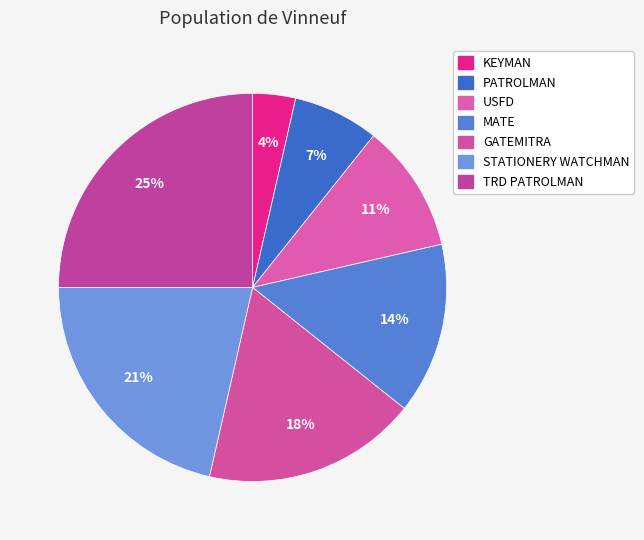

How many segments does this pie chart have?

7